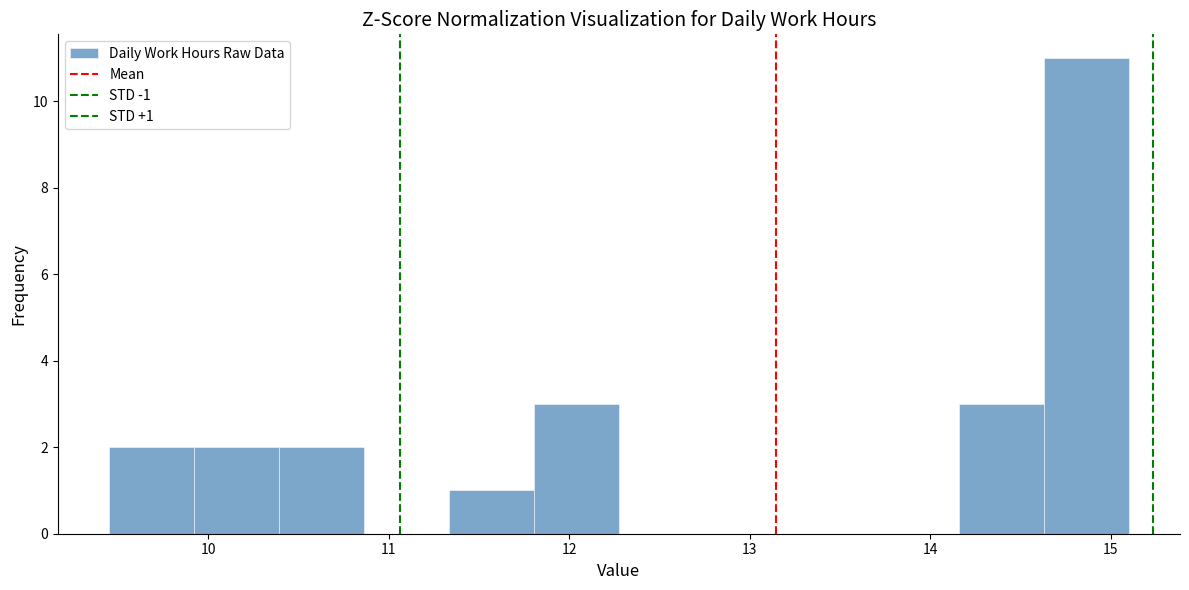

Which range on the x-axis has the tallest bar?

14.6 to 15.1